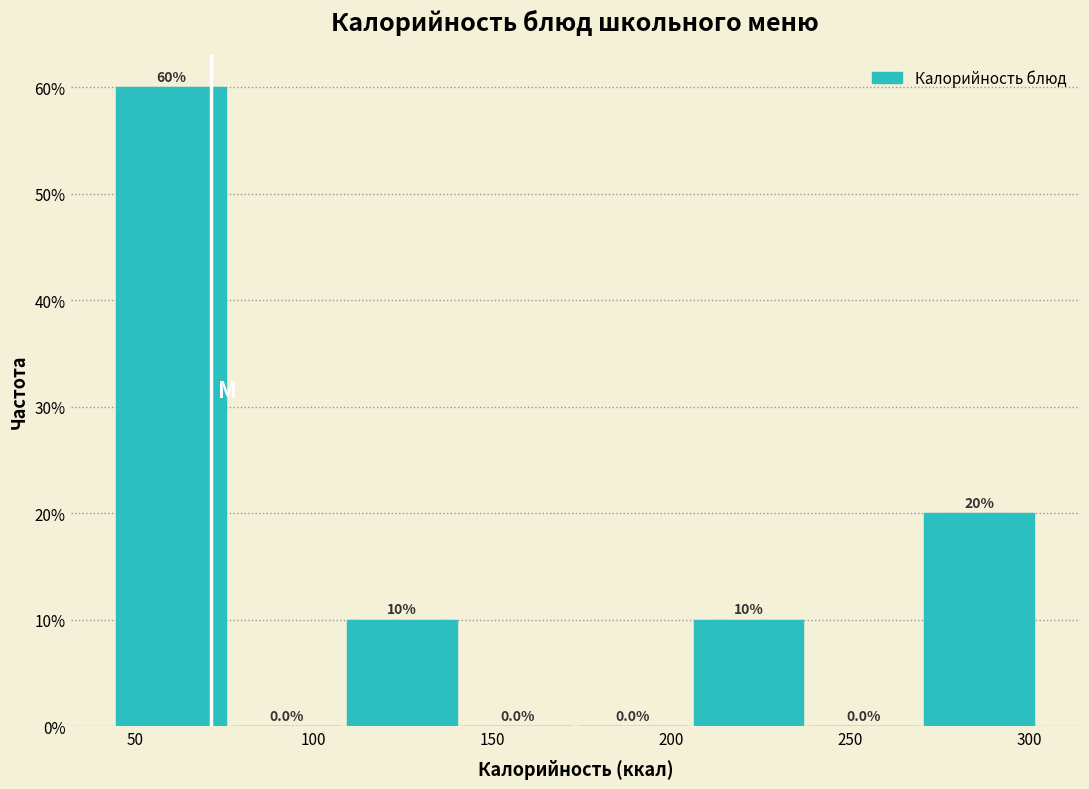

Over which range of the x-axis is the bar tallest?

45 to 75